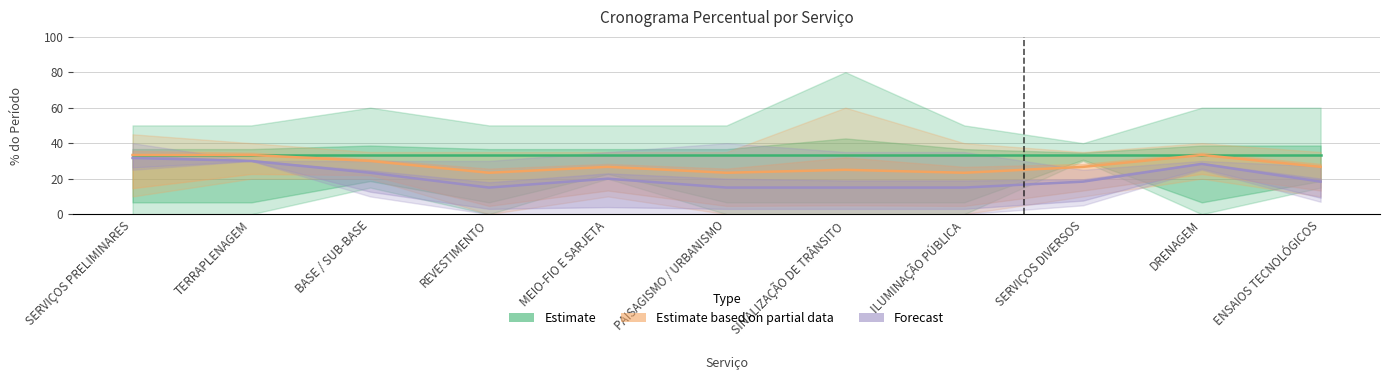

What is the value of the Estimate point at the 7th from the left?

33.3